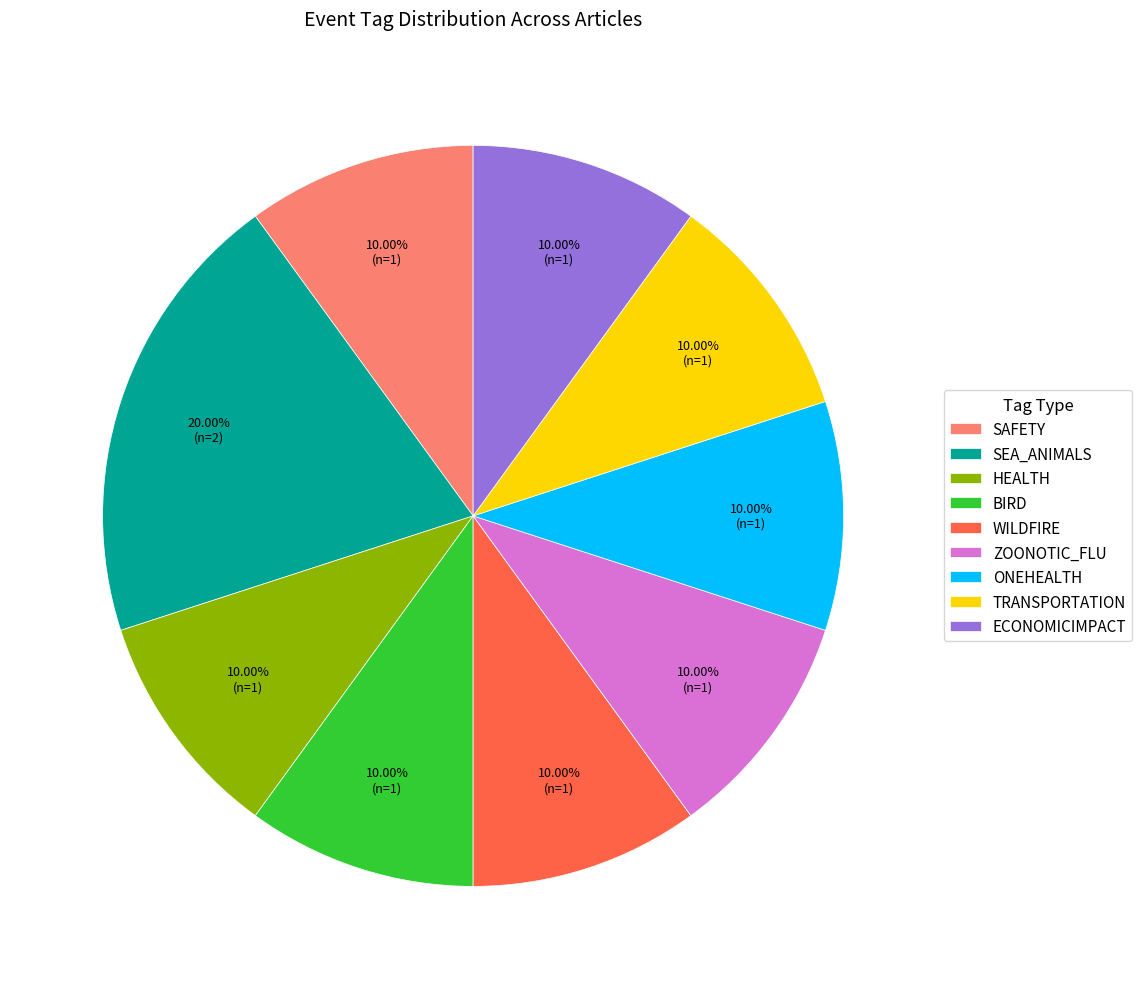

Does any single category account for the majority?

No